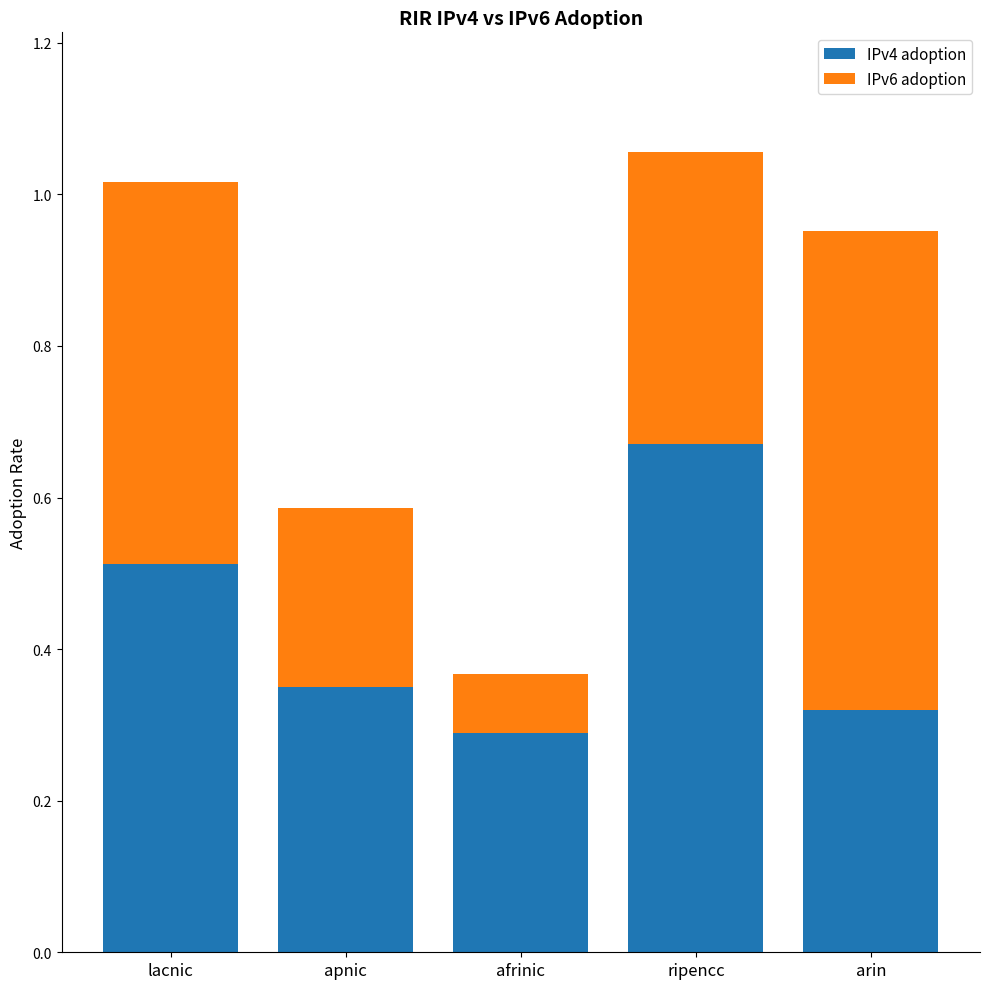

The value of IPv4 adoption at lacnic is 0.8. True or false?

False